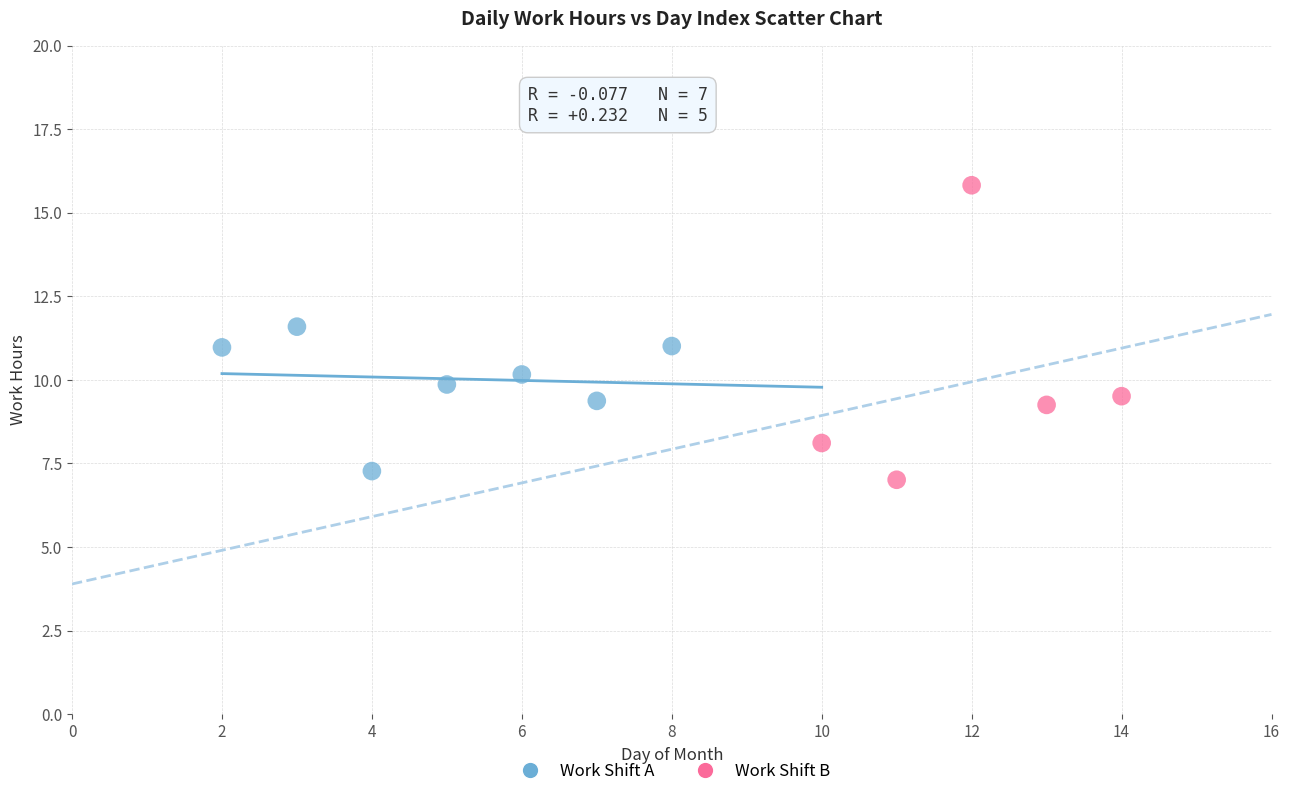

Which series contains the highest Y value?

Work Shift B